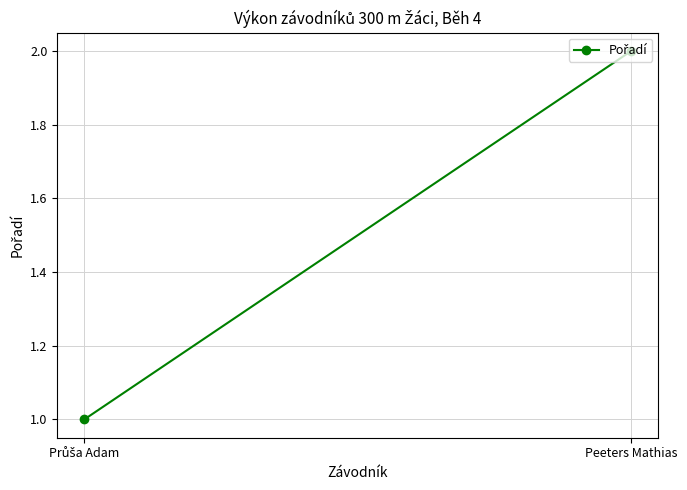

At which category does the chart reach its peak across all series?

Peeters Mathias